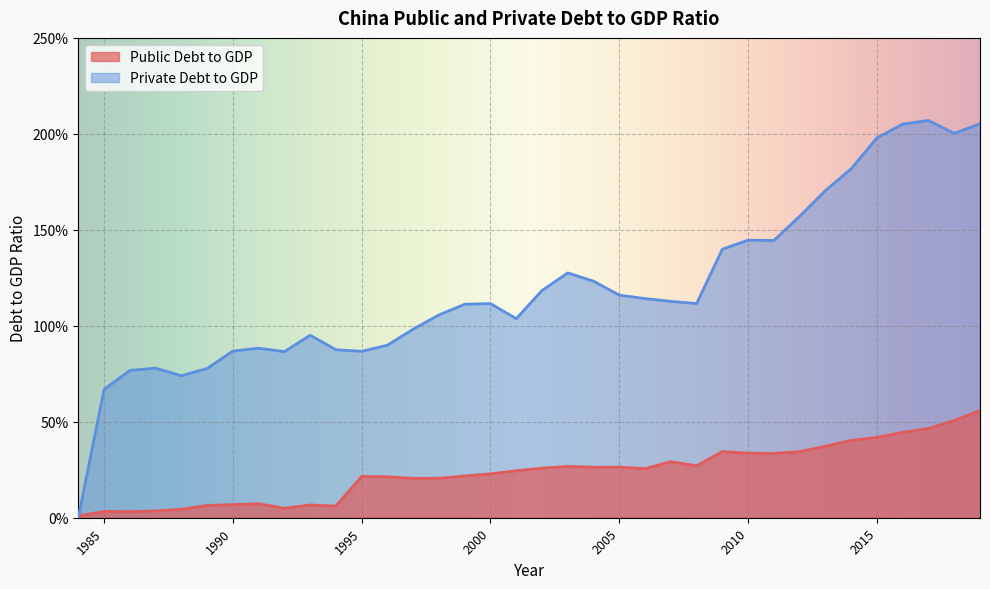

Rank the series by their maximum value, from highest to lowest.

Private Debt to GDP, Public Debt to GDP